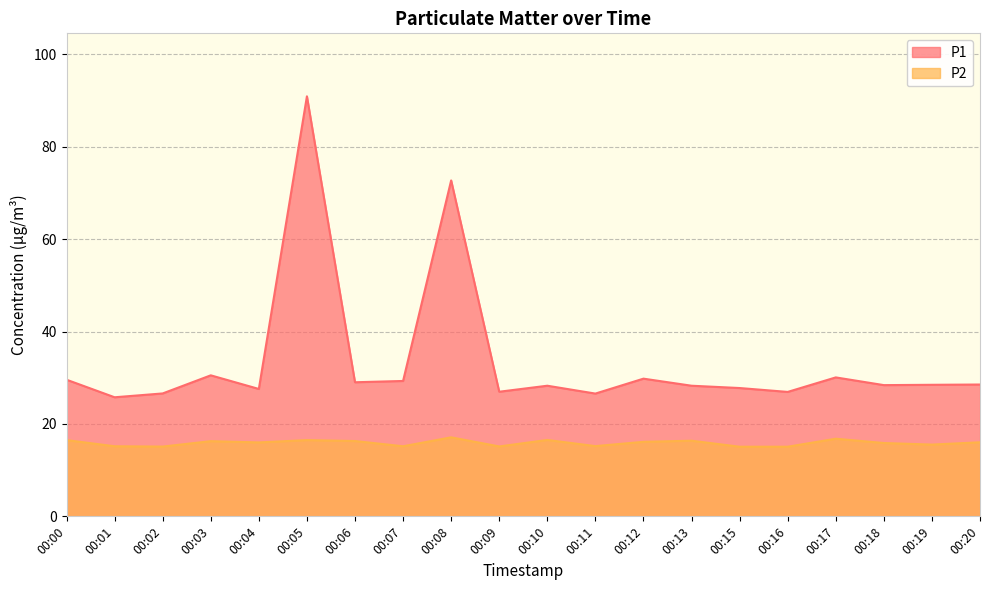

Reading left to right, list all the values displayed in this chart.

P1: 29.6	25.8	26.6	30.5	27.6	90.9	29.0	29.3	72.7	27.0	28.3	26.6	29.8	28.3	27.8	26.9	30.1	28.4	28.5	28.5
P2: 16.5	15.2	15.1	16.3	16.0	16.5	16.3	15.2	17.1	15.1	16.5	15.2	16.1	16.4	15.1	15.1	16.8	15.9	15.5	16.0